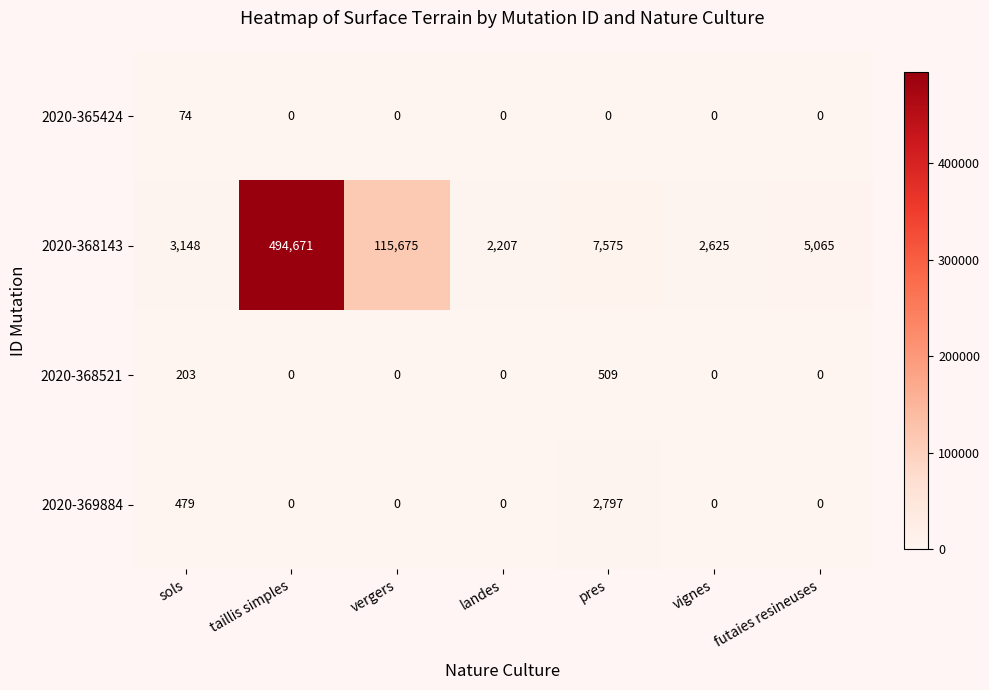

Rank the categories by 2020-368143 value from lowest to highest.

landes, vignes, sols, futaies resineuses, pres, vergers, taillis simples